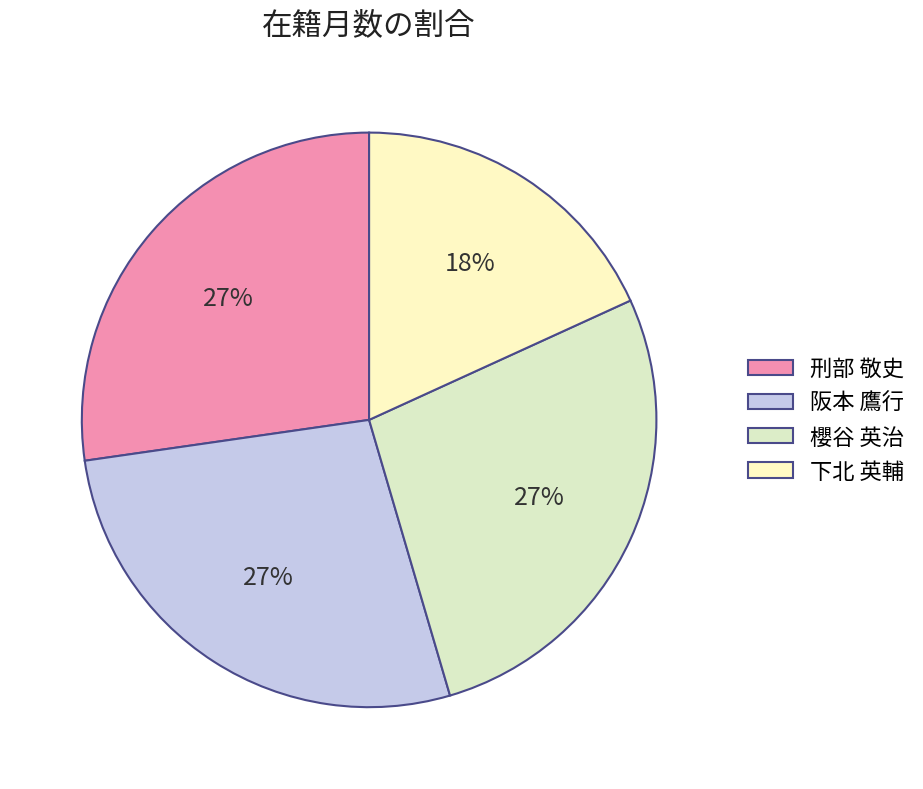

To the nearest percent, what is the combined percentage of 阪本 鷹行 and 下北 英輔?

45%